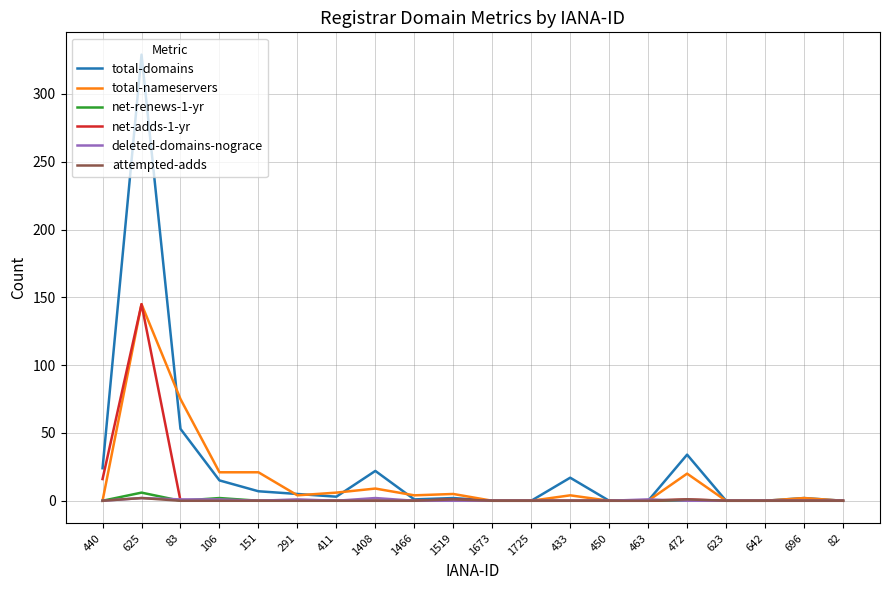

What position from the left is 433?

13